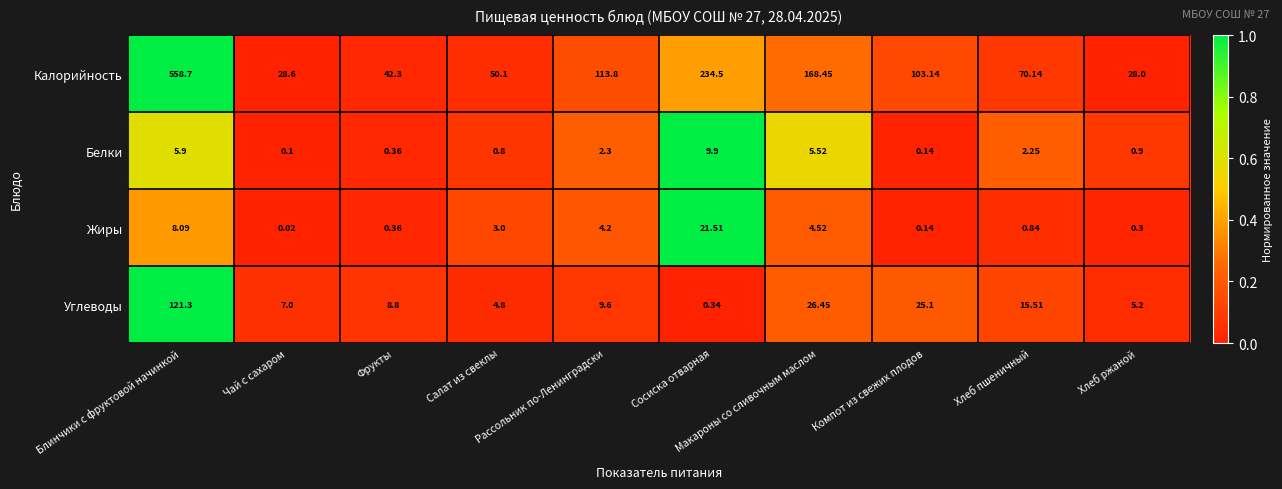

Which series has the widest spread of values?

Калорийность